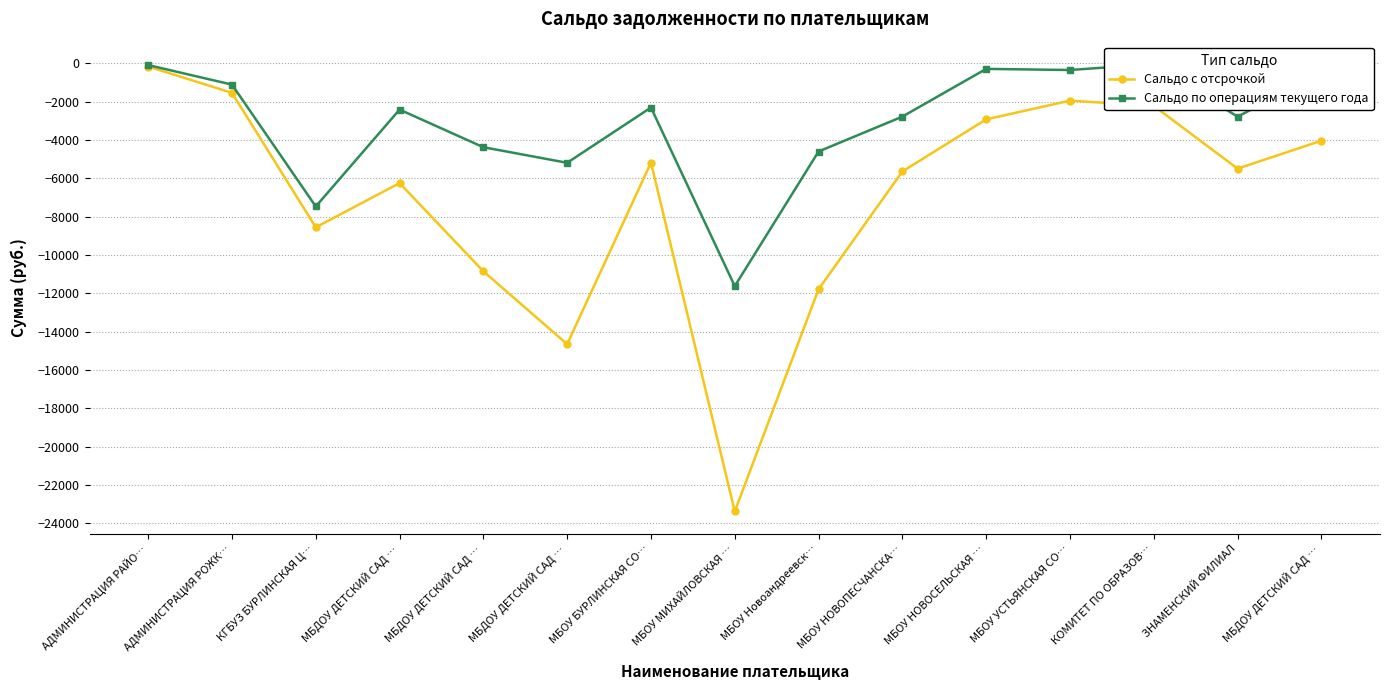

Is it true that Сальдо по операциям текущего года equals -2311.2 at МБОУ БУРЛИНСКАЯ СО…?

True